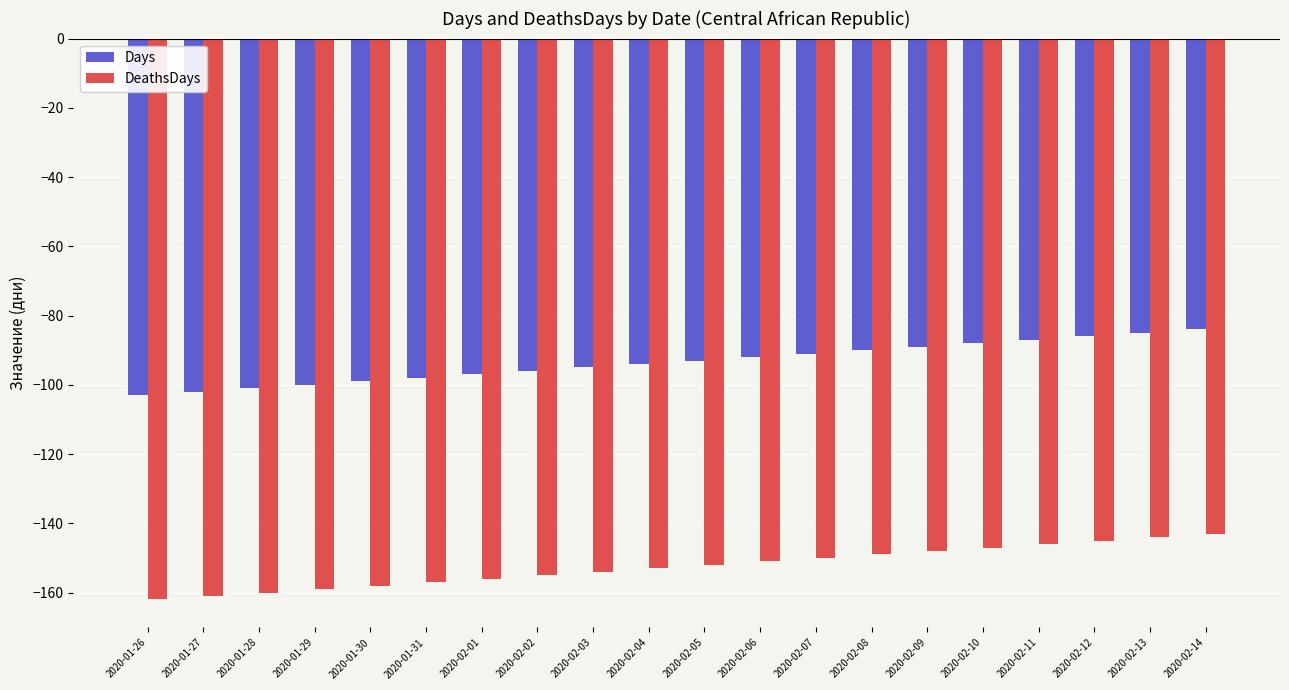

What is the total value across all series at 2020-01-28?

-261